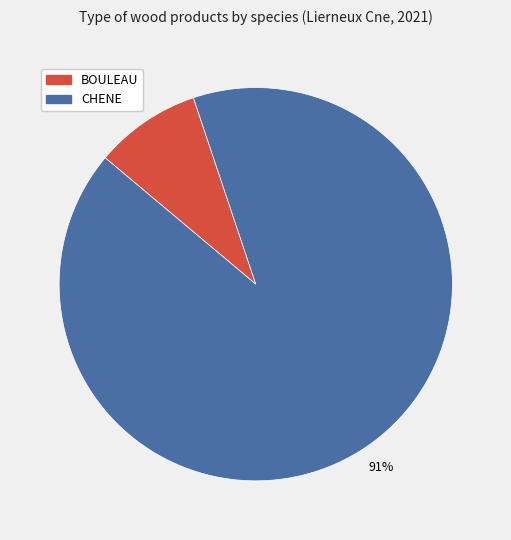

True or false: CHENE accounts for 91% of the total.

True